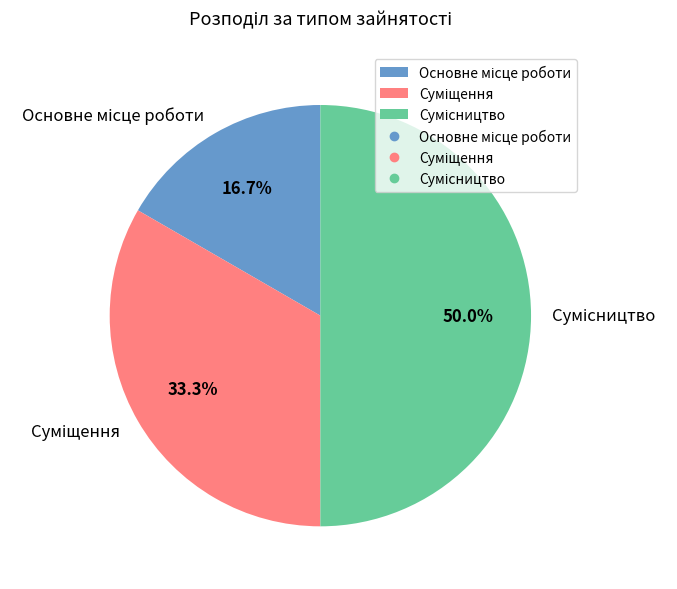

Is Сумісництво the majority of the pie?

No